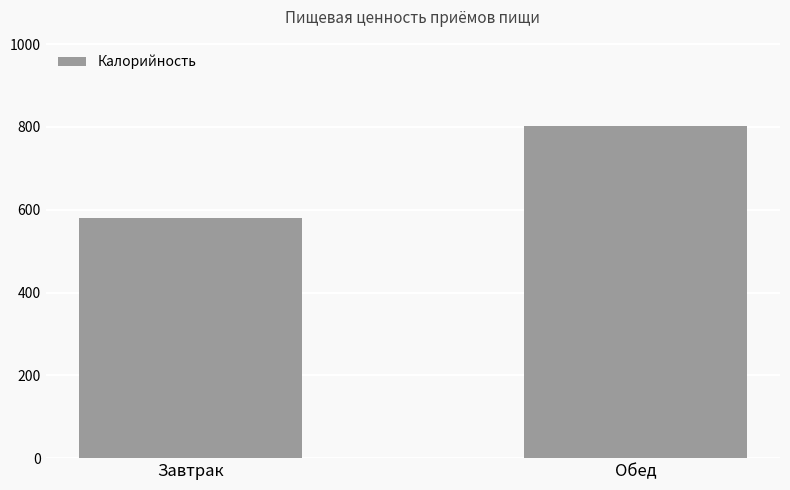

How many distinct data groups are displayed?

1